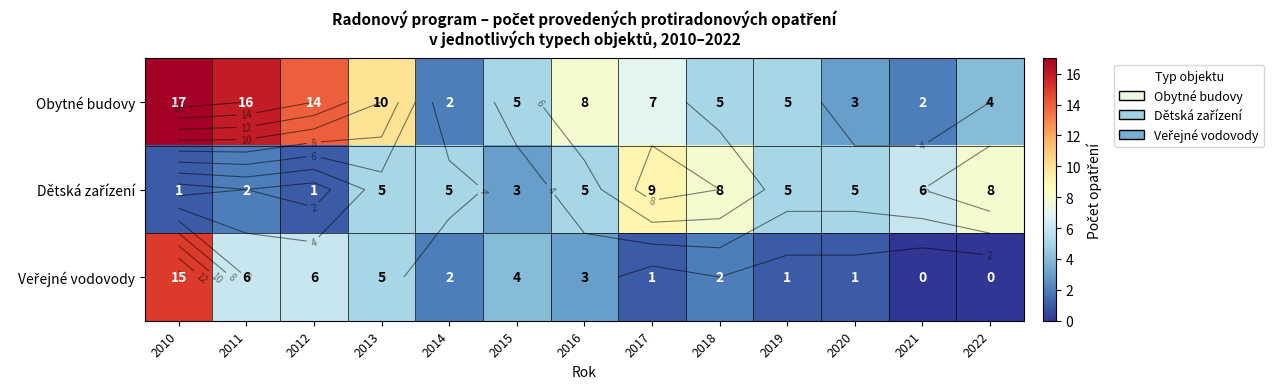

At how many categories does at least one series exceed 0?

13